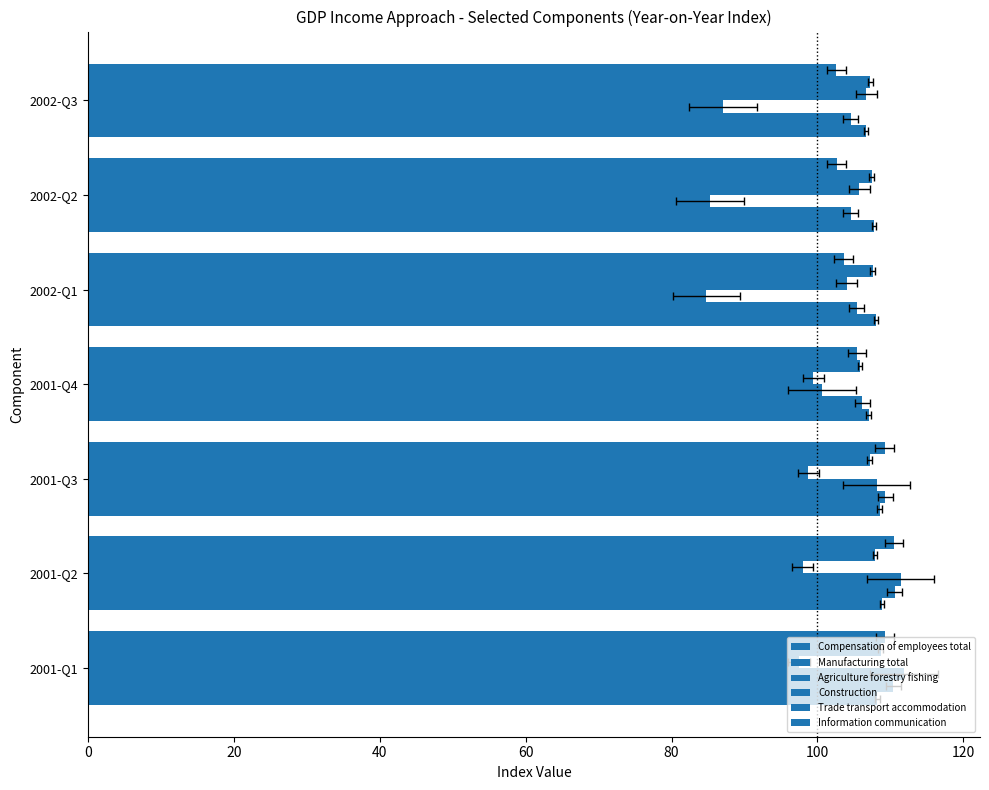

What is the sum of all Manufacturing total values?

750.9